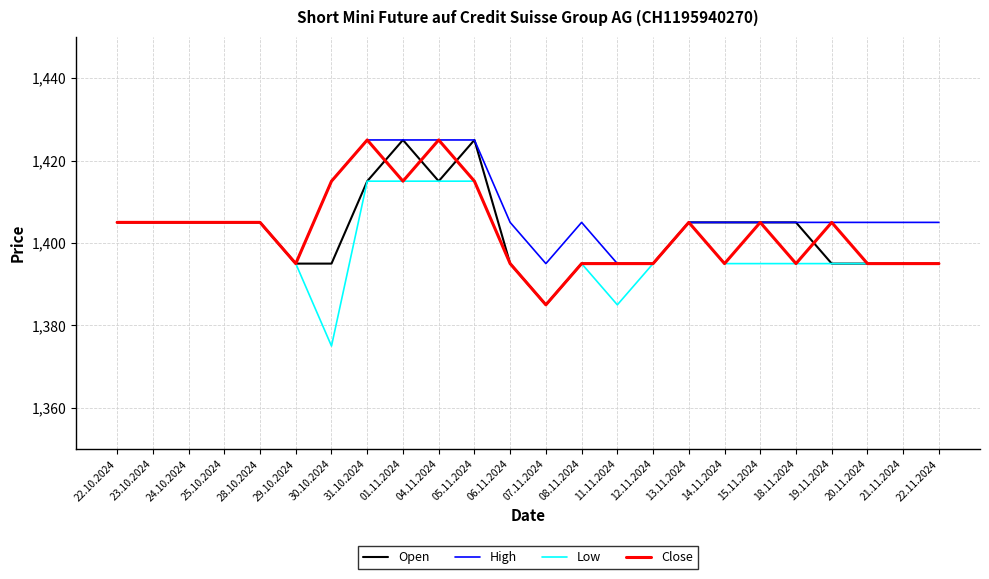

True or false: High has a value of 2187 at 31.10.2024.

False